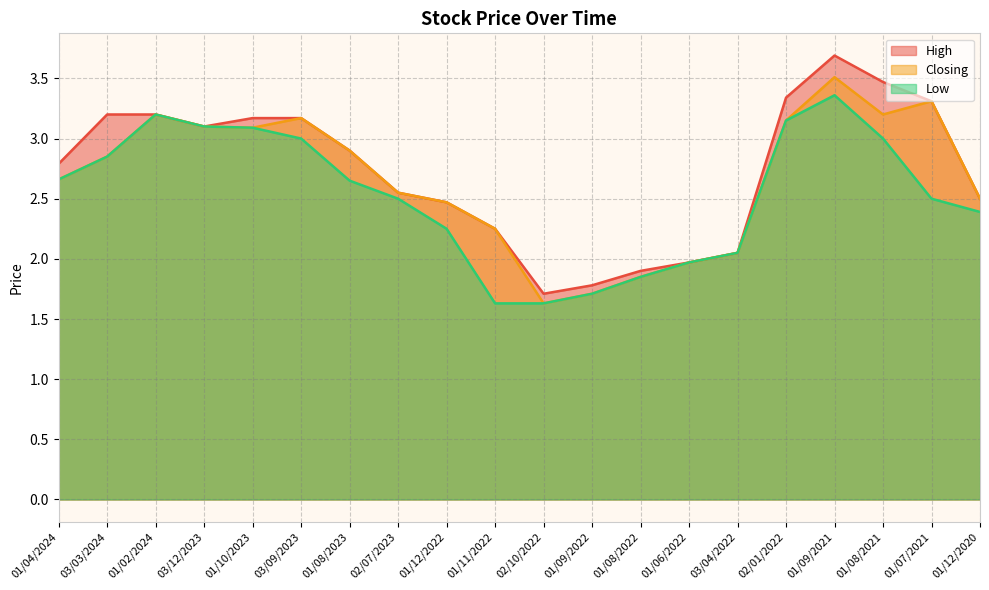

What is the minimum value for Closing?

1.6